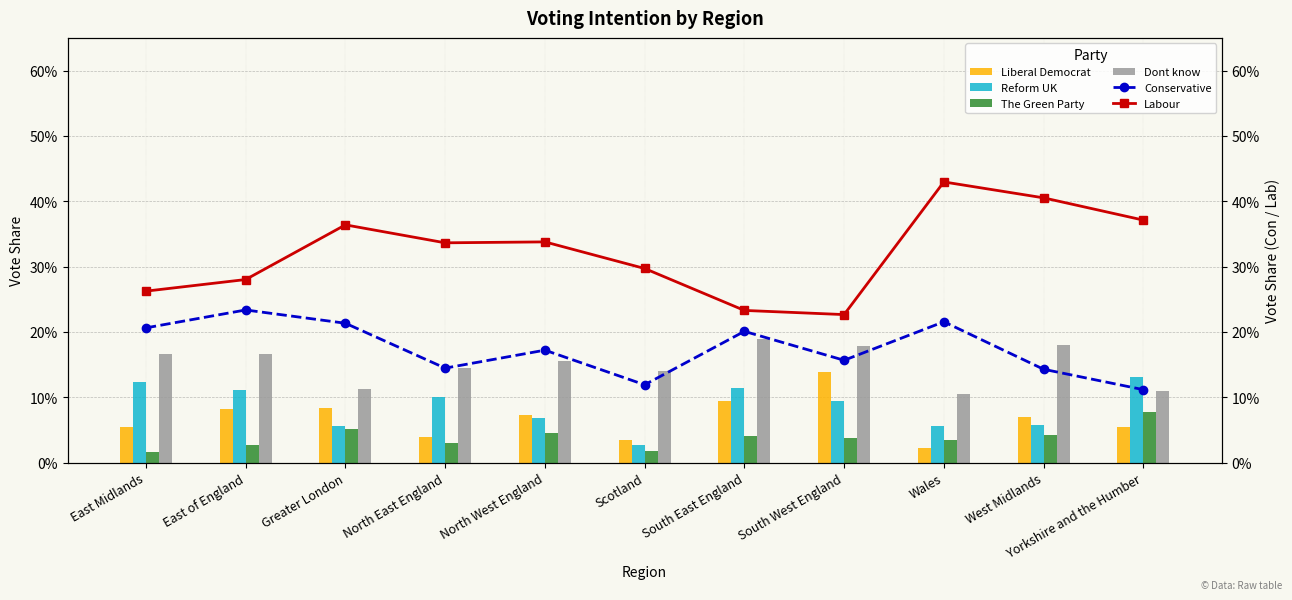

Where is Reform UK nearest to the value 0?

Scotland